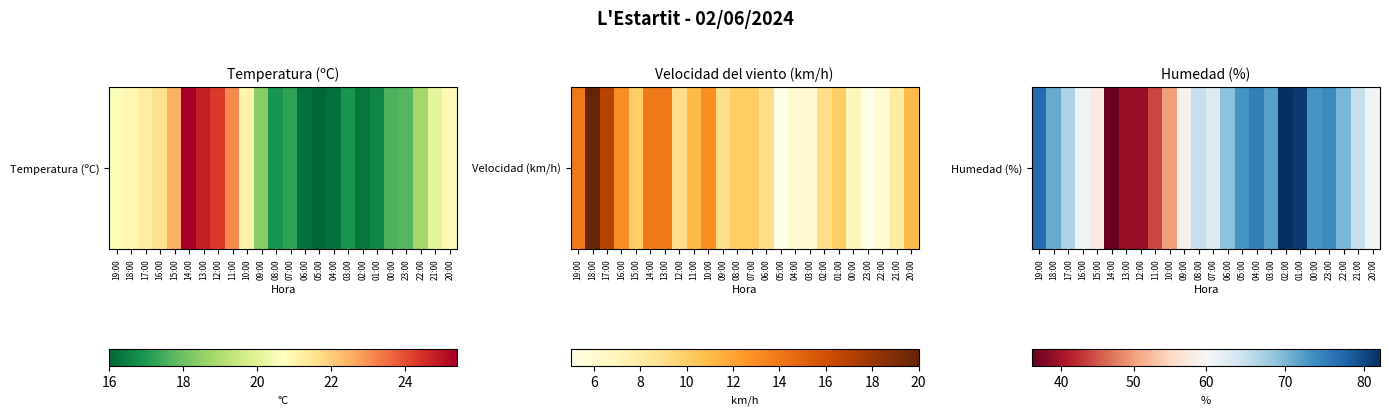

Rank the categories by value from lowest to highest.

14:00, 13:00, 12:00, 11:00, 10:00, 15:00, 09:00, 16:00, 20:00, 07:00, 08:00, 21:00, 17:00, 06:00, 22:00, 18:00, 03:00, 05:00, 00:00, 23:00, 04:00, 19:00, 01:00, 02:00